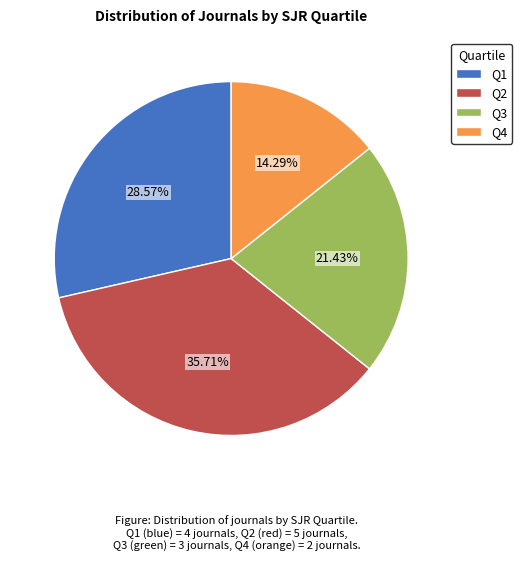

Is there any slice that represents more than half of the pie?

No